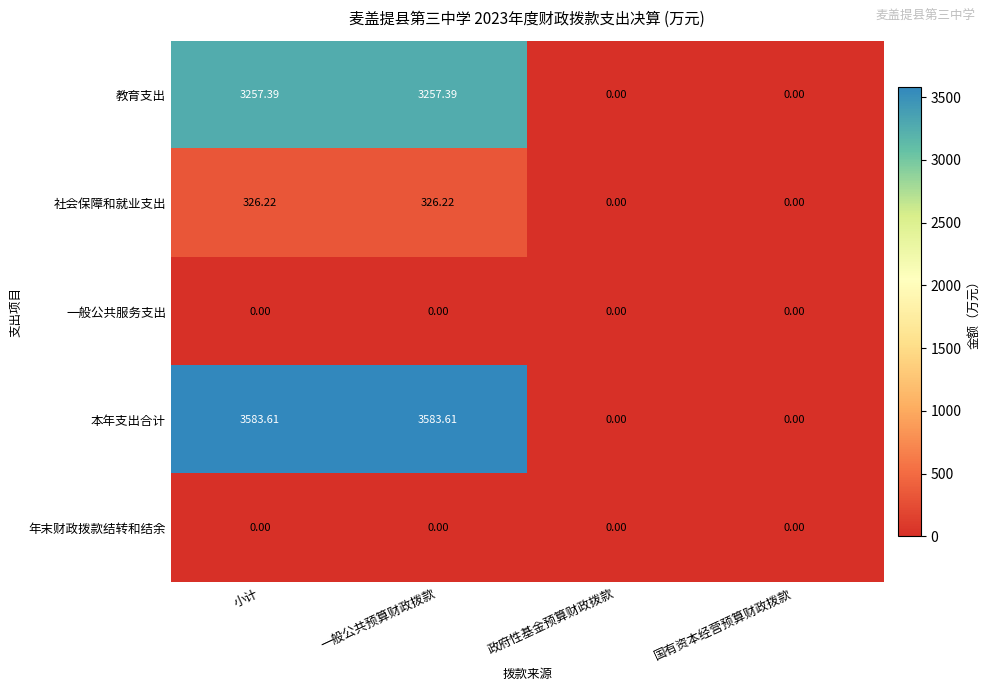

Which series has the largest total across all categories?

本年支出合计